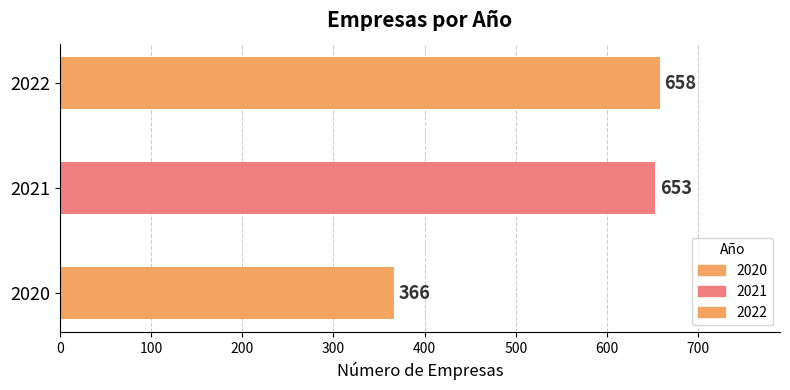

What is the difference between the maximum and minimum values?

292